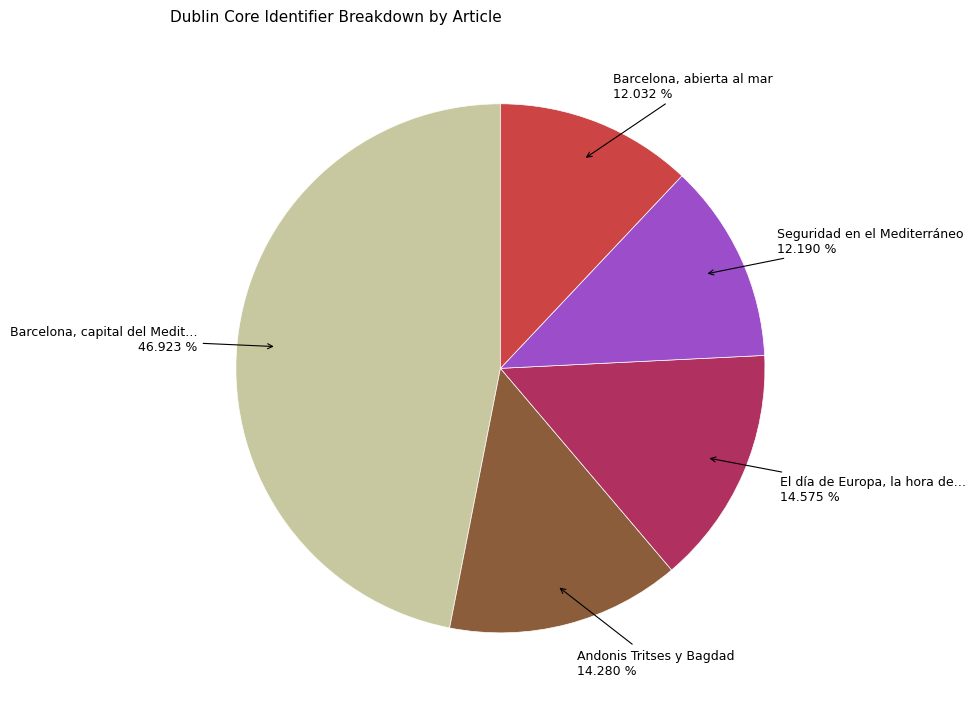

Is there any slice that represents more than half of the pie?

No